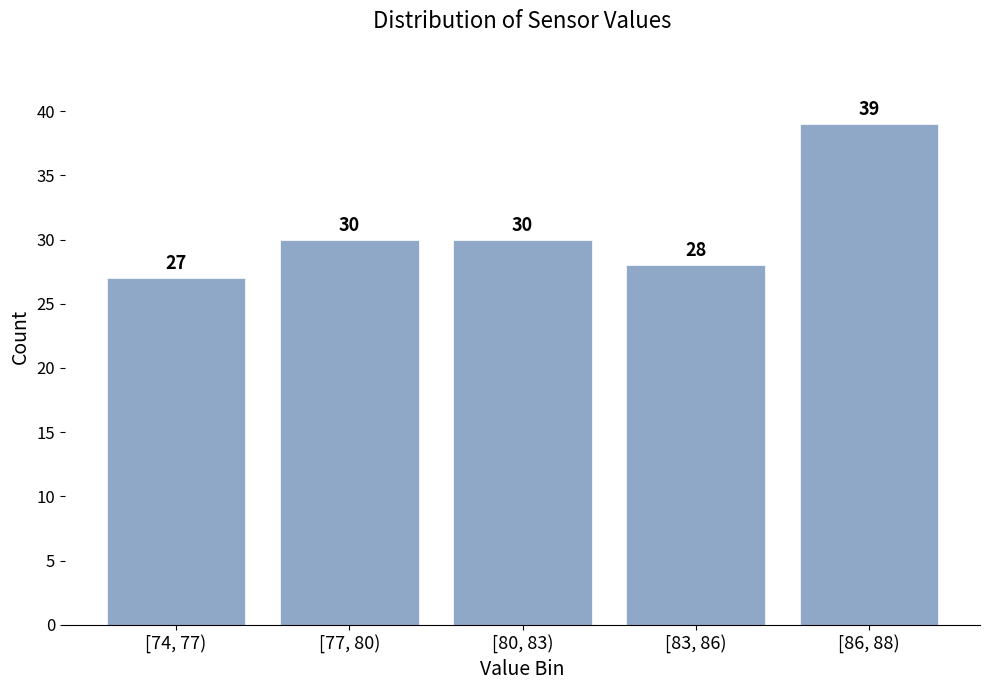

Reading left to right, list all the values displayed in this chart.

[74, 77)=27	[77, 80)=30	[80, 83)=30	[83, 86)=28	[86, 88)=39